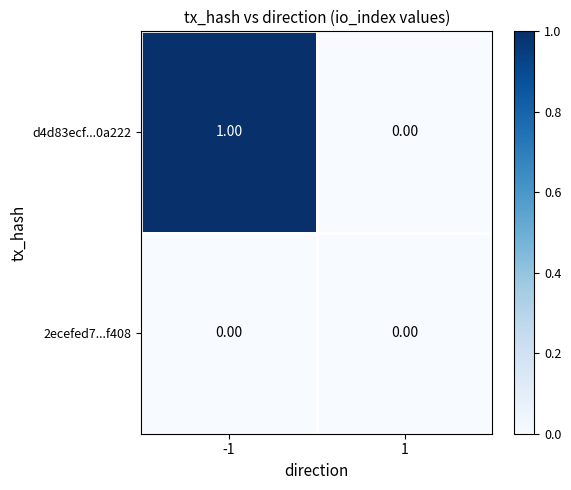

Which series has the largest range (max minus min)?

d4d83ecf...0a222